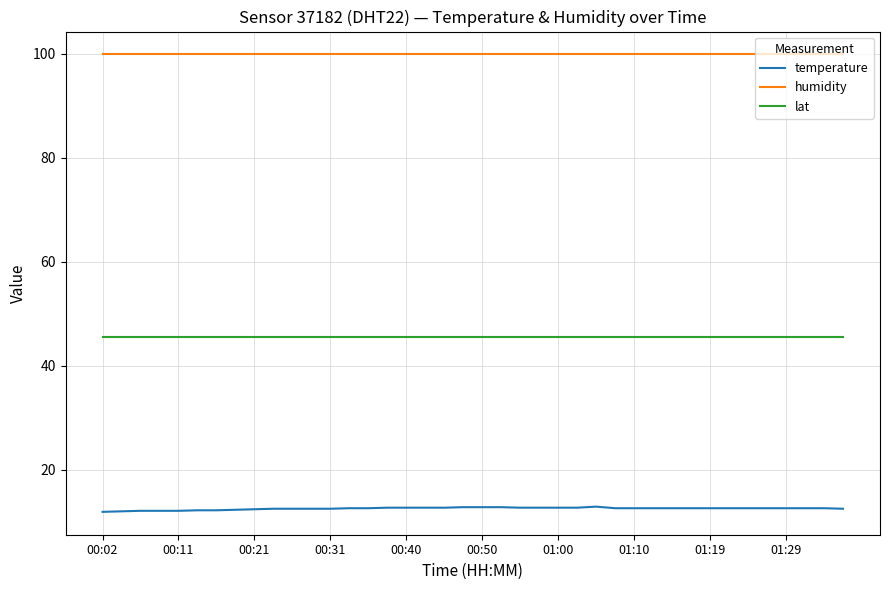

What is the maximum value shown in the chart?

99.9